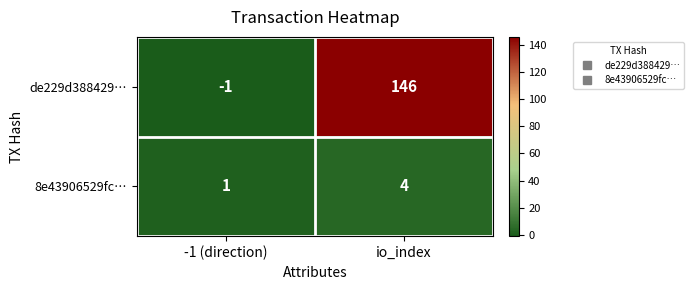

The value of 8e43906529fc… at -1 (direction) is 2. True or false?

False